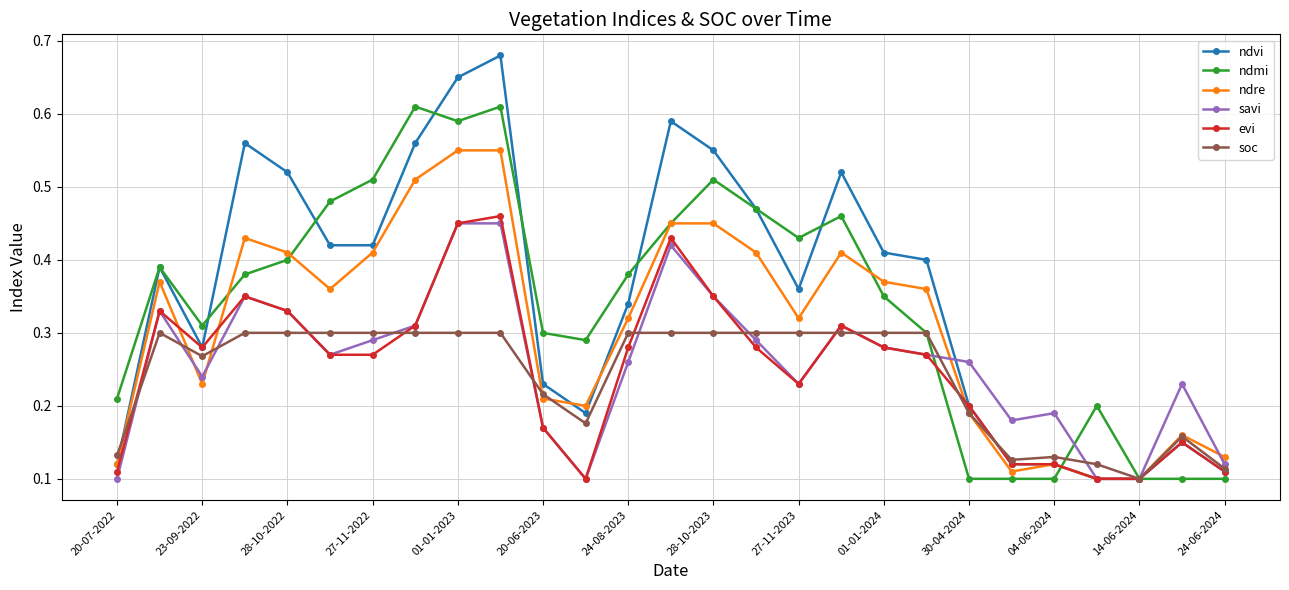

Which series has the largest range (max minus min)?

ndvi